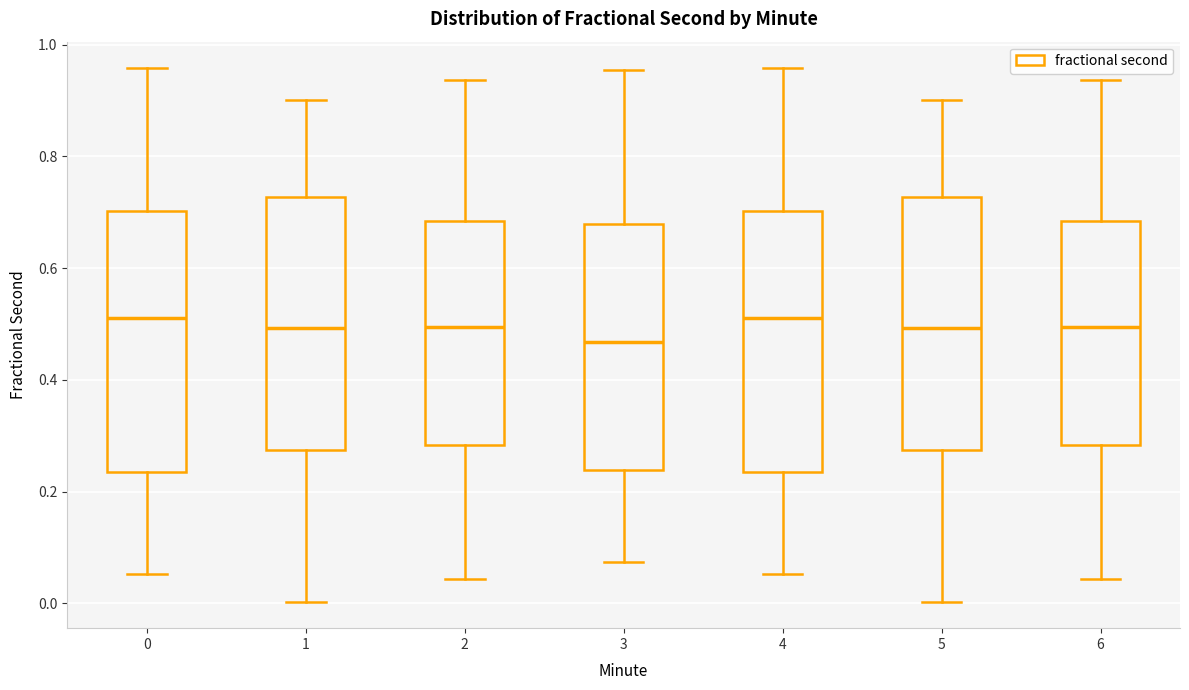

Which box's median line is the lowest?

3